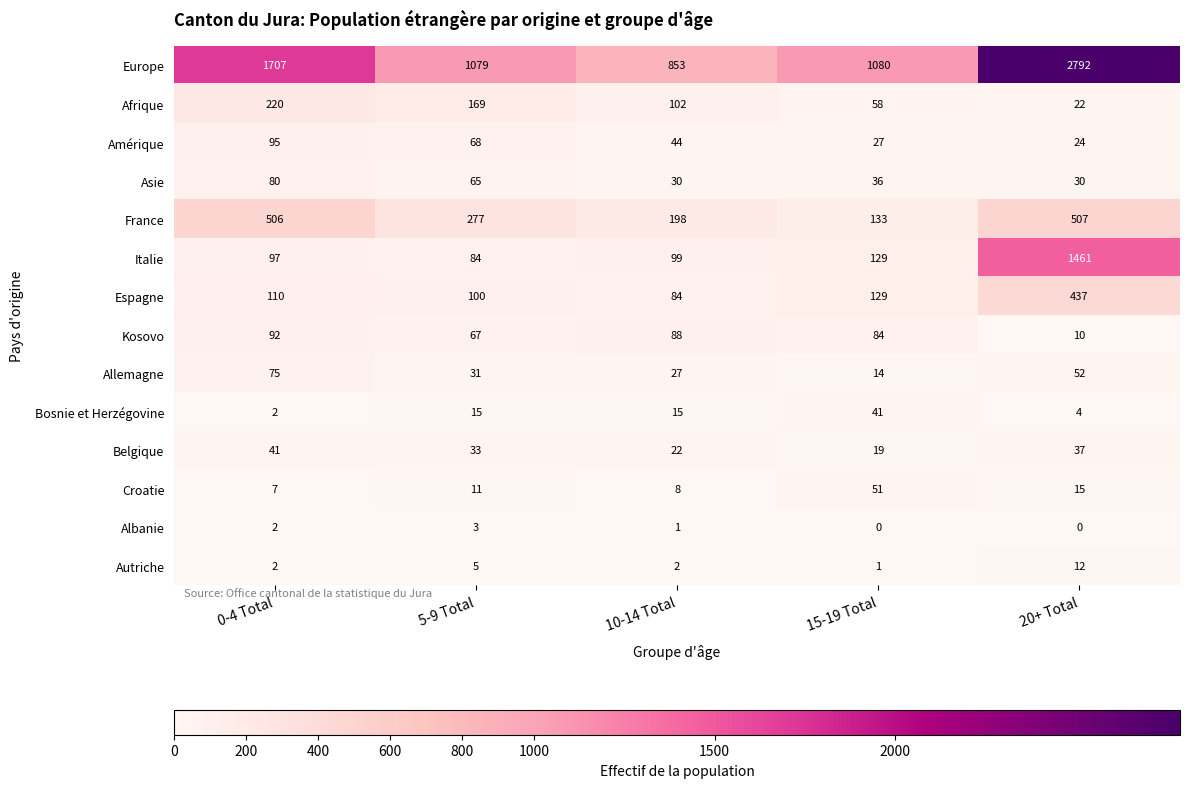

The value of Bosnie et Herzégovine at 15-19 Total is 41. True or false?

True